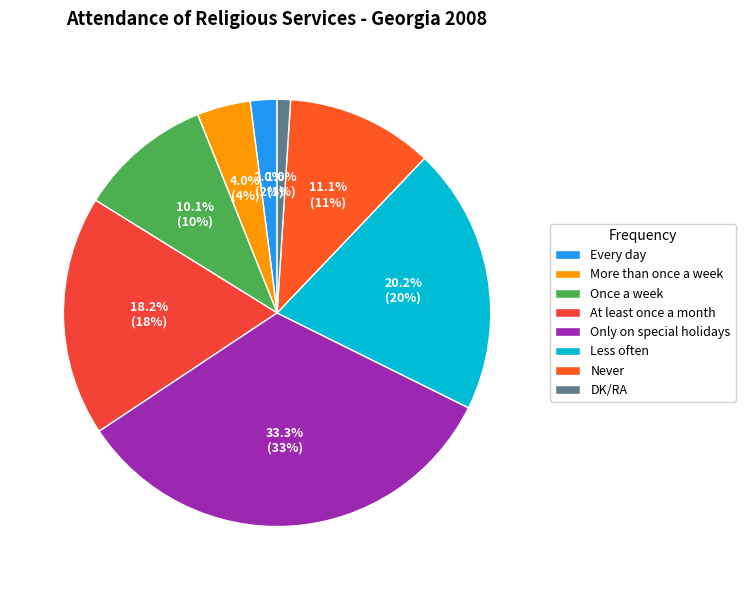

What is the ratio of the value at At least once a month to the value at More than once a week?

4.5